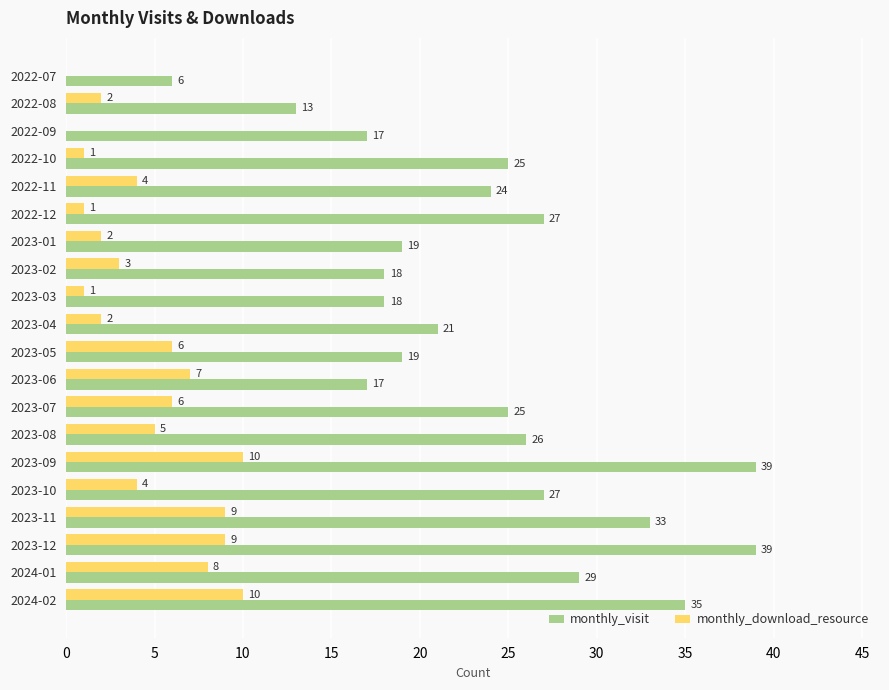

The value of monthly_visit at 2023-07 is 25. True or false?

True